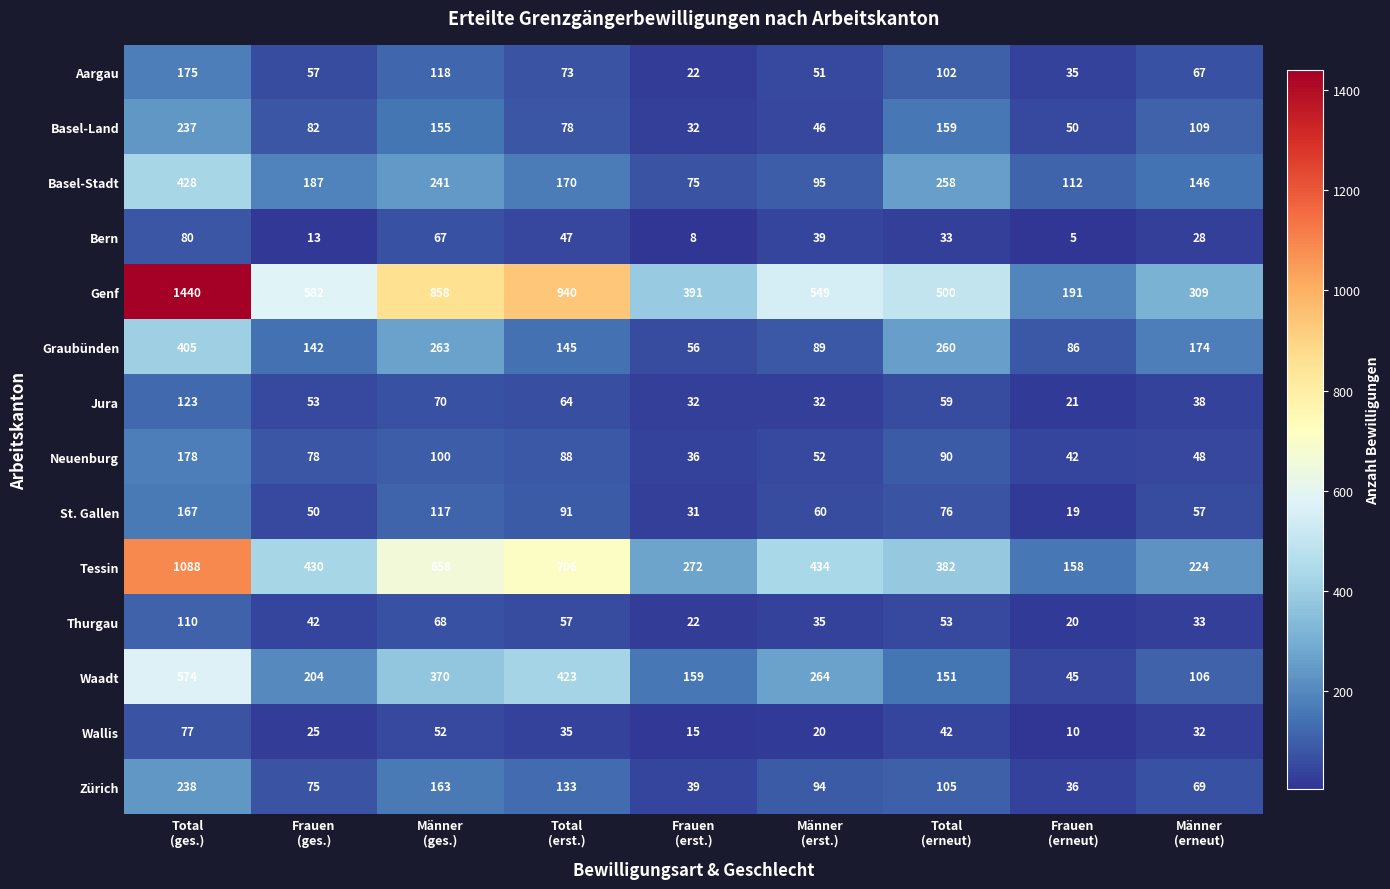

What is the greatest value displayed?

1440